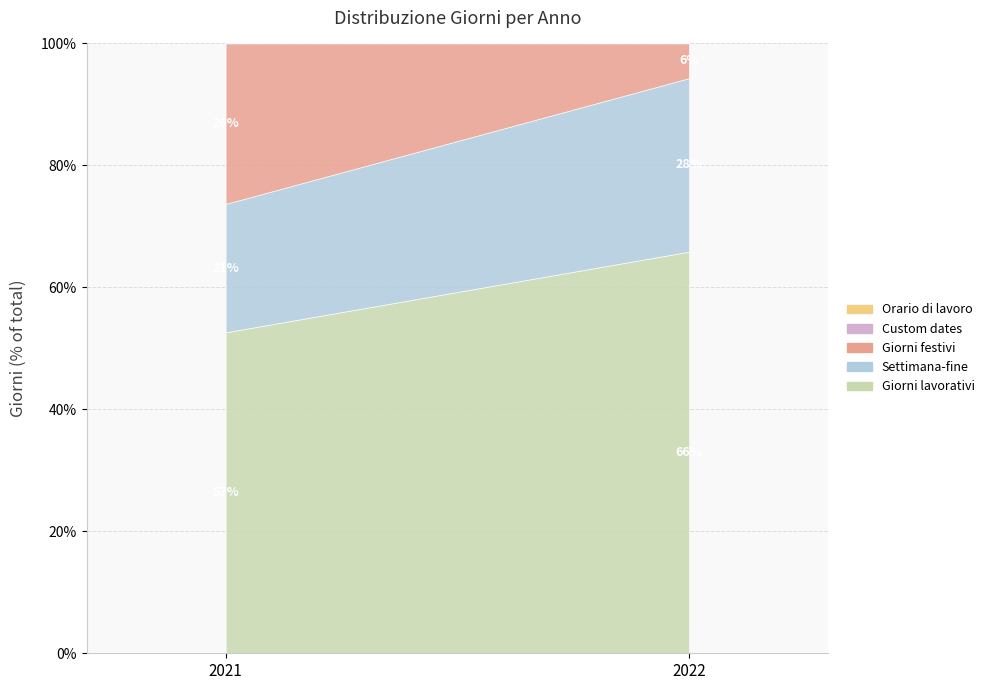

Does the chart display data point markers on the line(s)?

No